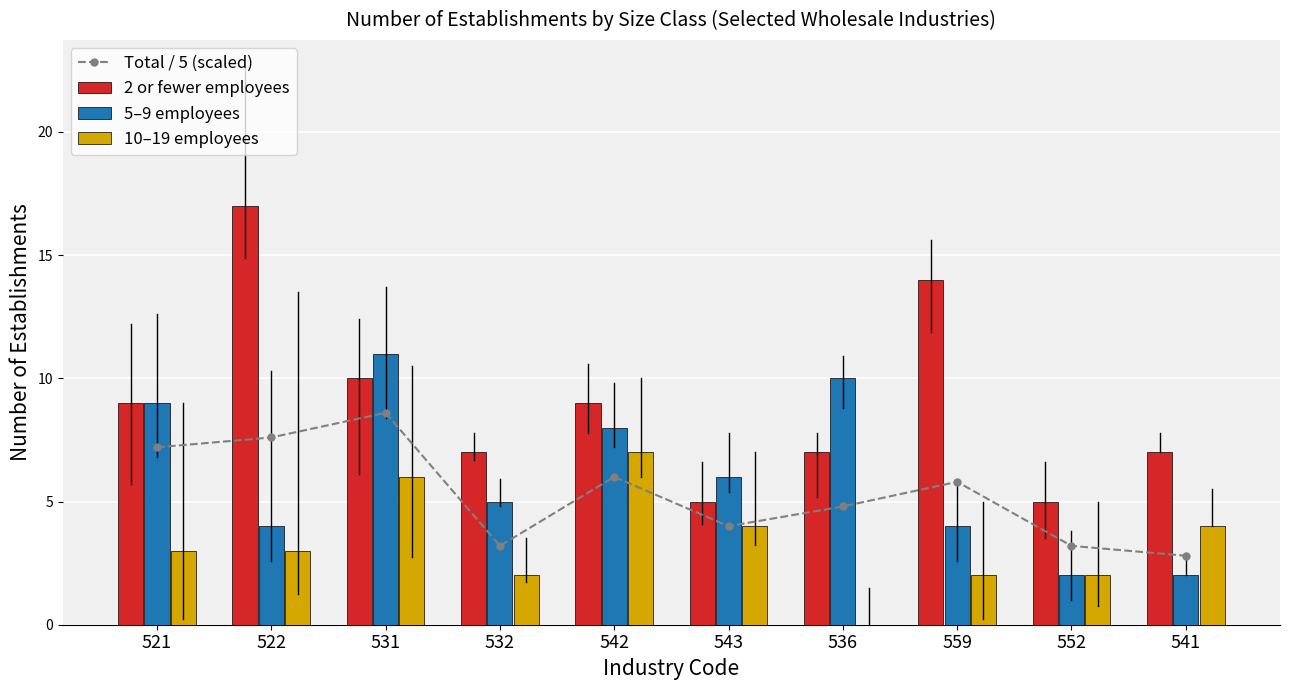

What is the average value of the Total / 5 (scaled) series?

5.3